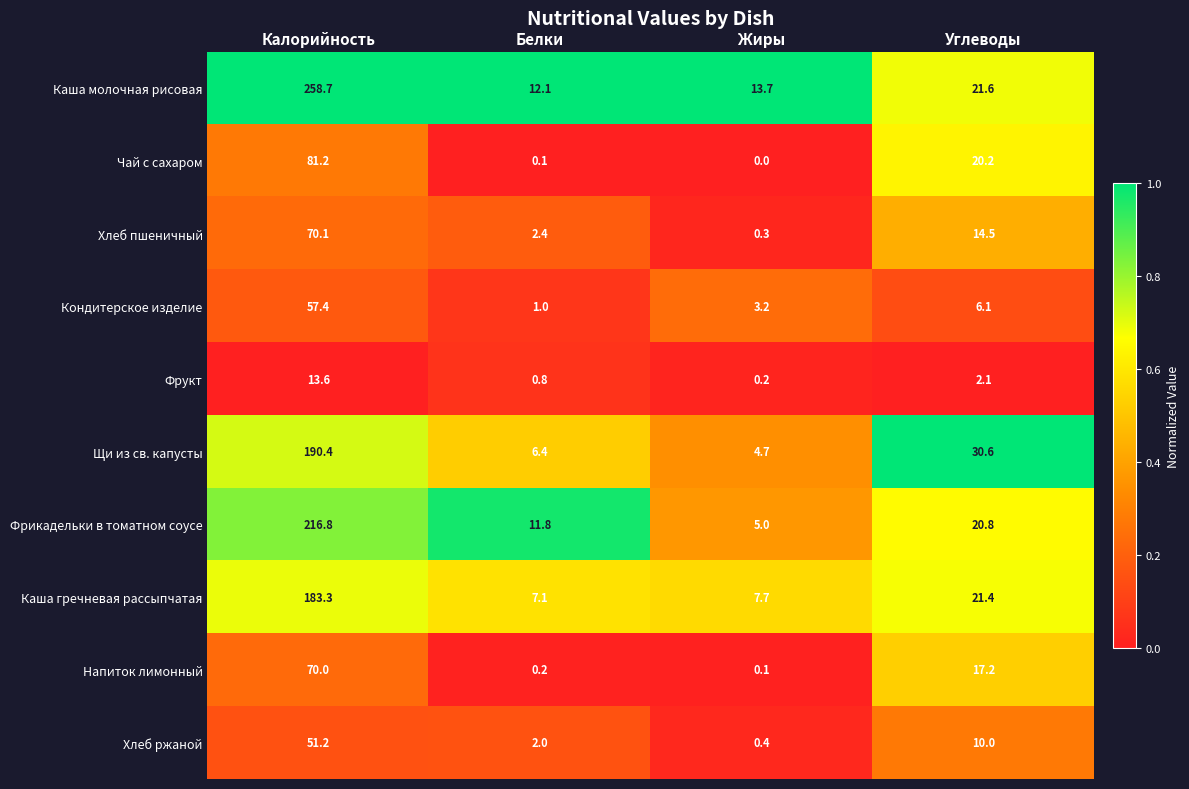

At which category is the sum across all series the highest?

Калорийность